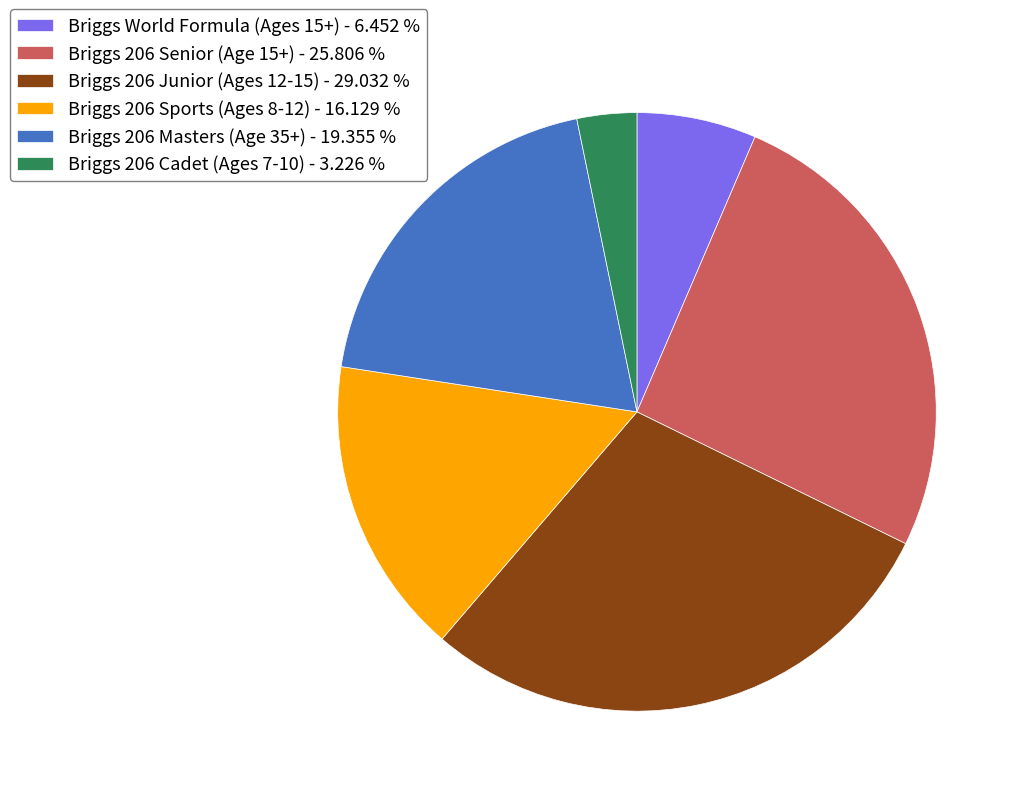

Is the sum of Briggs 206 Masters (Age 35+) - 19.355 % and Briggs 206 Cadet (Ages 7-10) - 3.226 % greater than half?

No